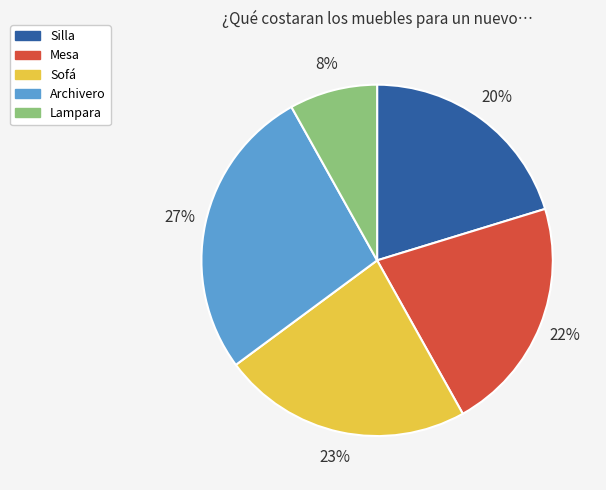

To the nearest percent, what is the combined percentage of Archivero and Sofá?

50%